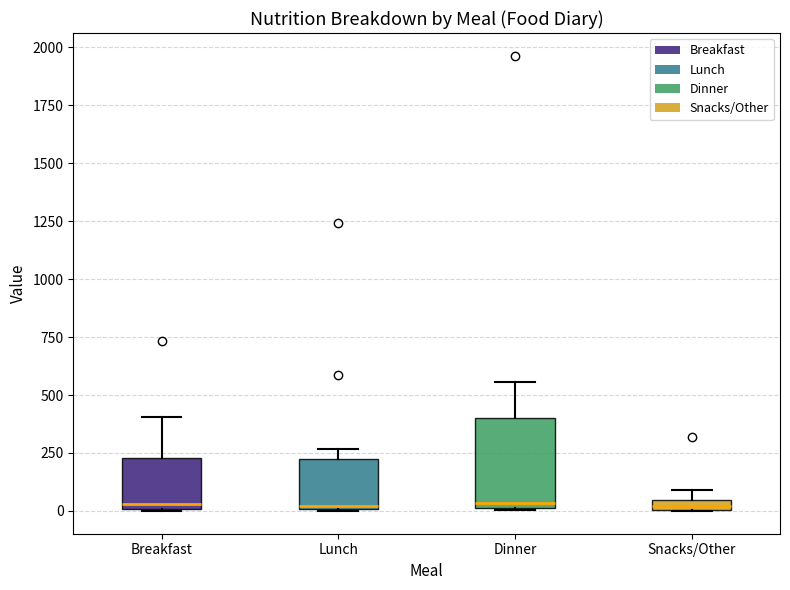

Comparing the boxes themselves (not the whiskers), which one is the tallest?

Dinner